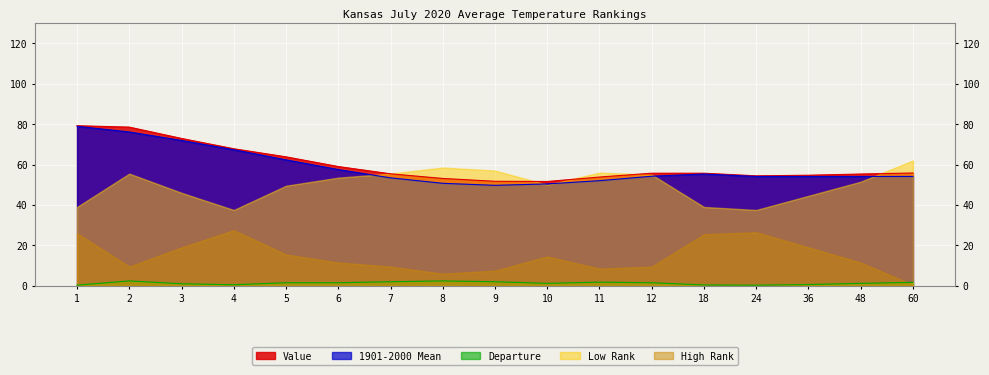

Which series has the widest spread of values?

1901-2000 Mean